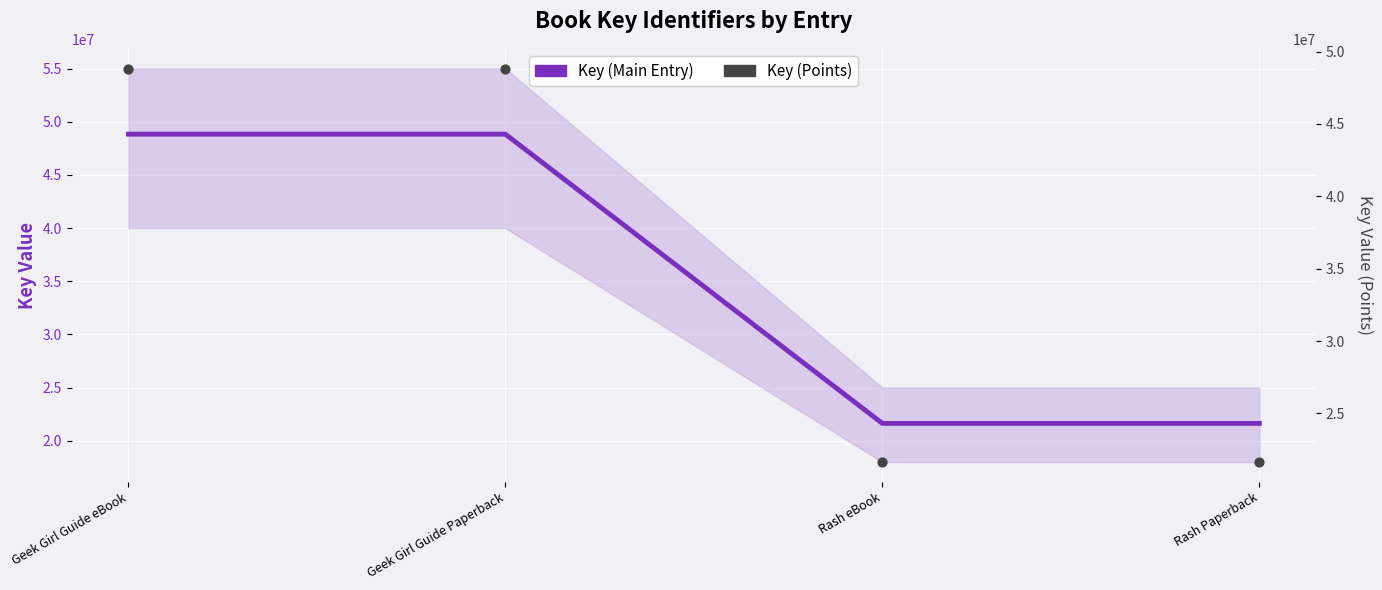

Which series has the widest spread of Y values?

Key (Main Entry)